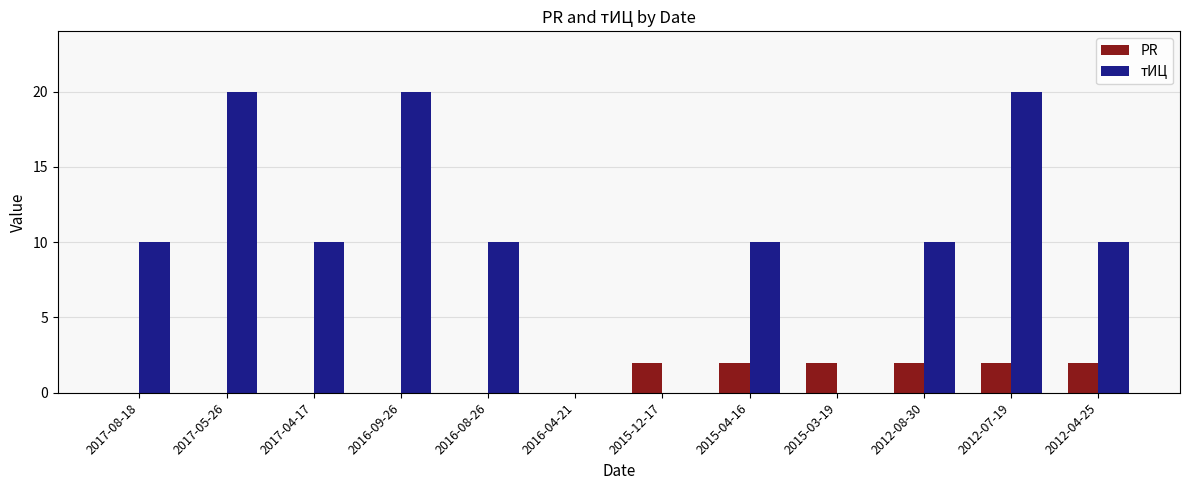

Does the chart contain stacked bars?

No